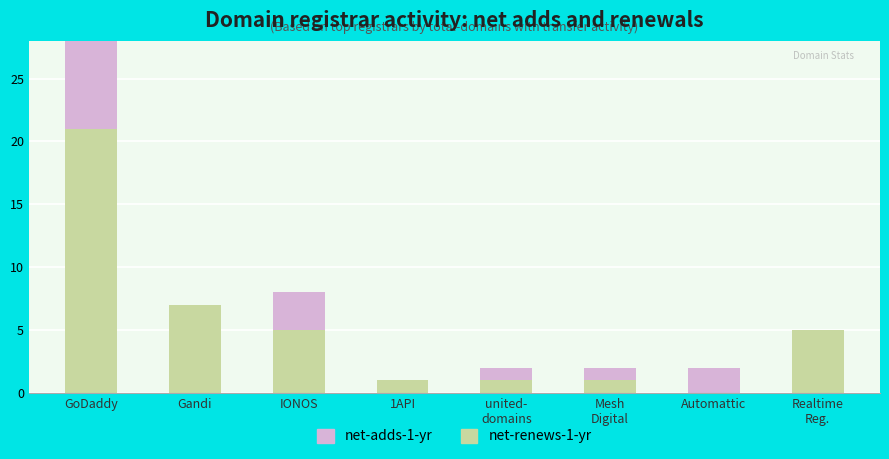

What is the sum of all net-renews-1-yr values?

41